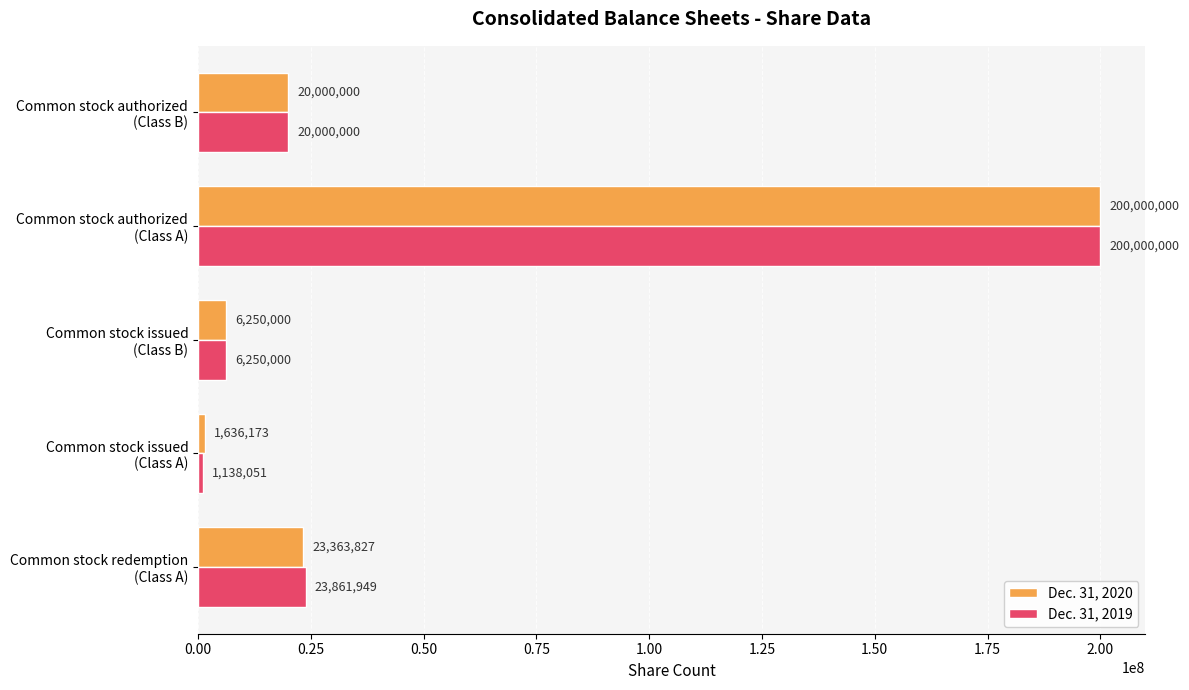

What is the difference between the maximum and minimum values in the Dec. 31, 2019 series?

198861949